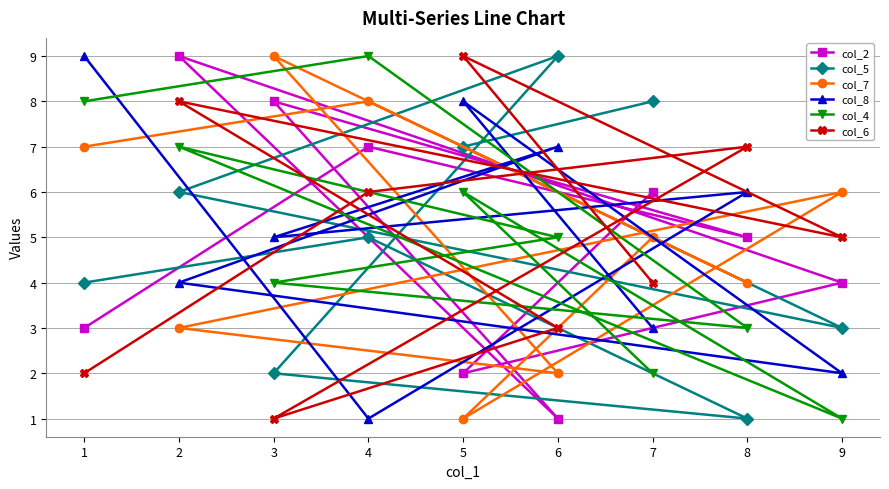

Rank the series at 6 from highest to lowest value.

col_5, col_8, col_4, col_6, col_7, col_2